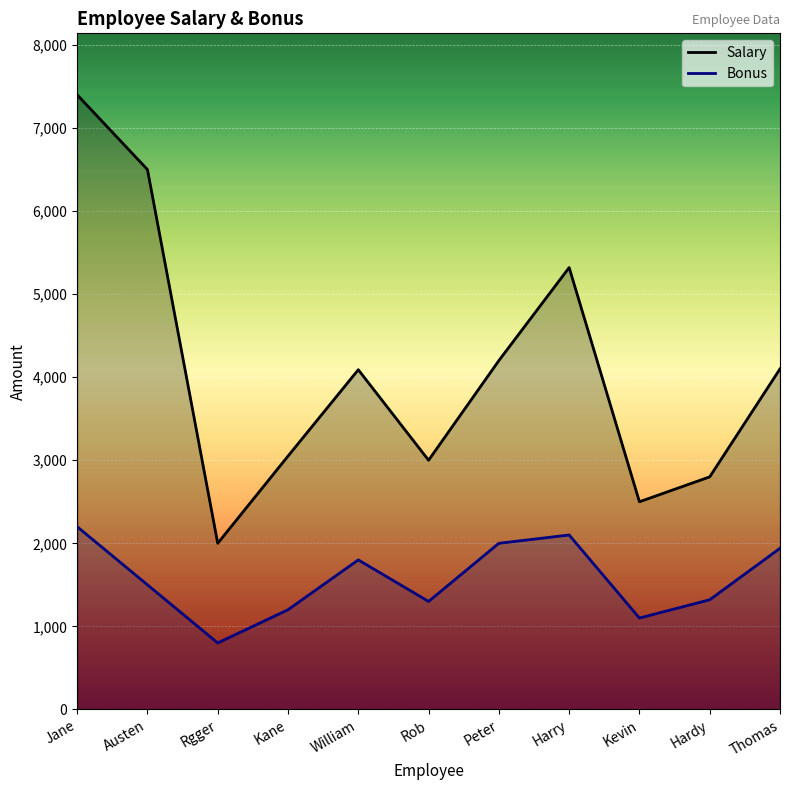

The value of Bonus at Kane is 1200. True or false?

True